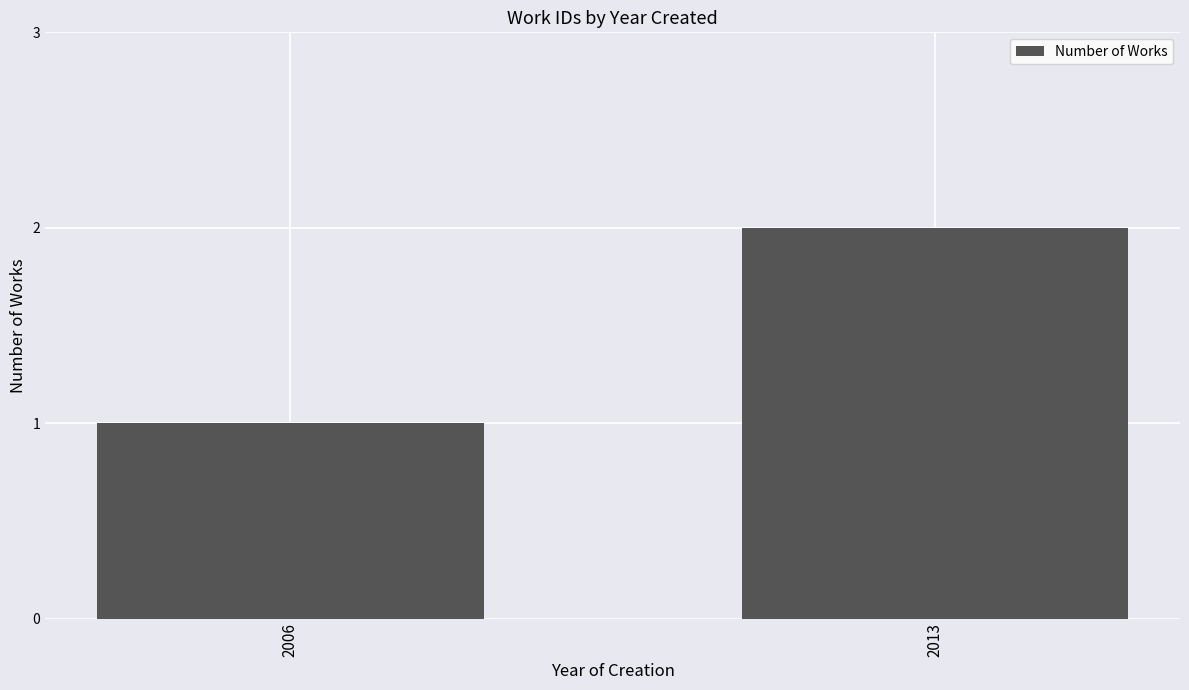

What value does the data have at 2006?

1